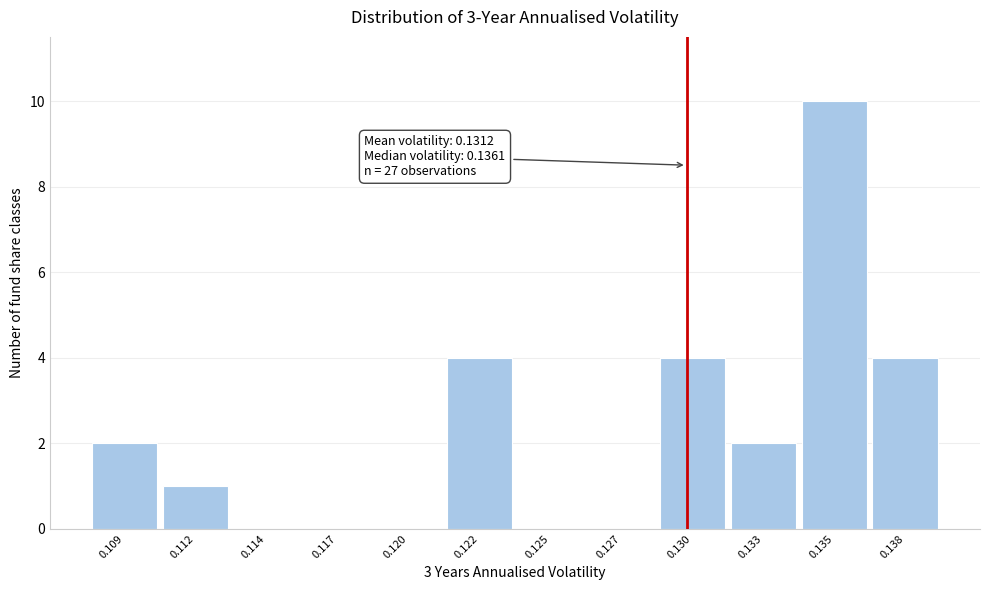

Reading left to right, what are all the values shown in this chart?

0.109=2	0.112=1	0.114=0	0.117=0	0.120=0	0.122=4	0.125=0	0.127=0	0.130=4	0.133=2	0.135=10	0.138=4